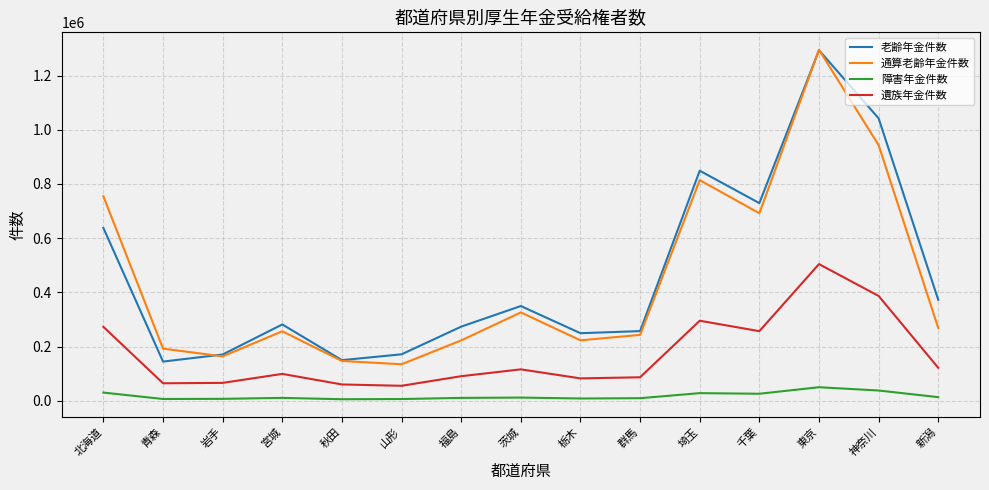

What is the sum of the 遺族年金件数 values at 神奈川 and 福島?

477635